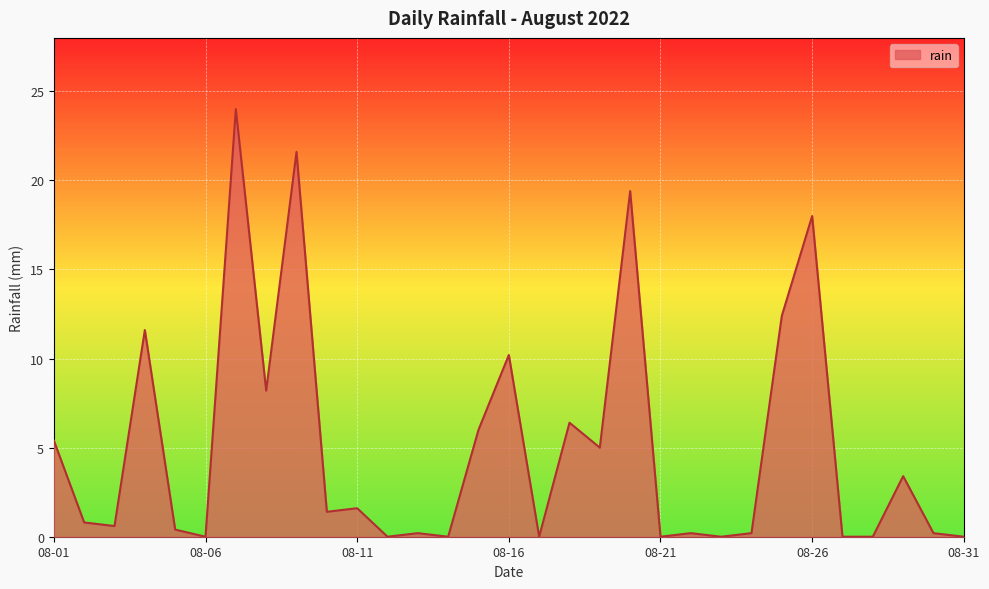

What is the difference between the maximum and minimum values?

24.0